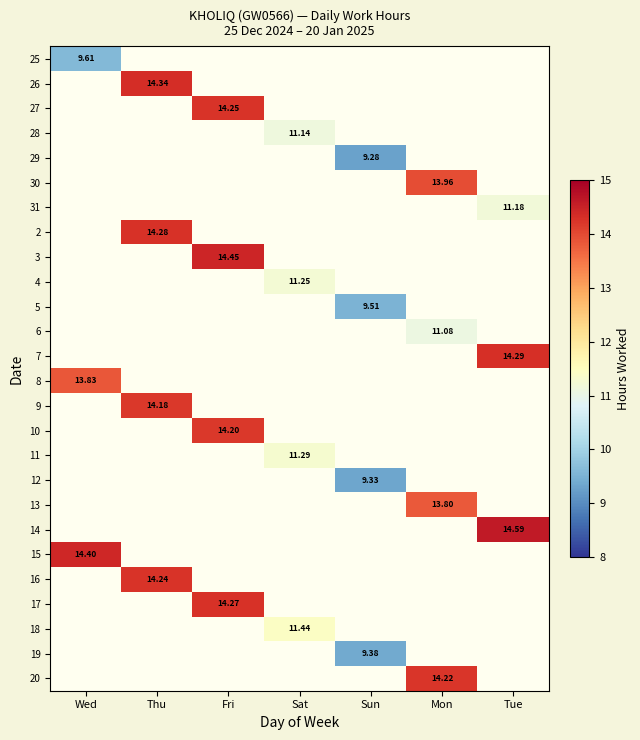

Count the number of categories in the chart.

7